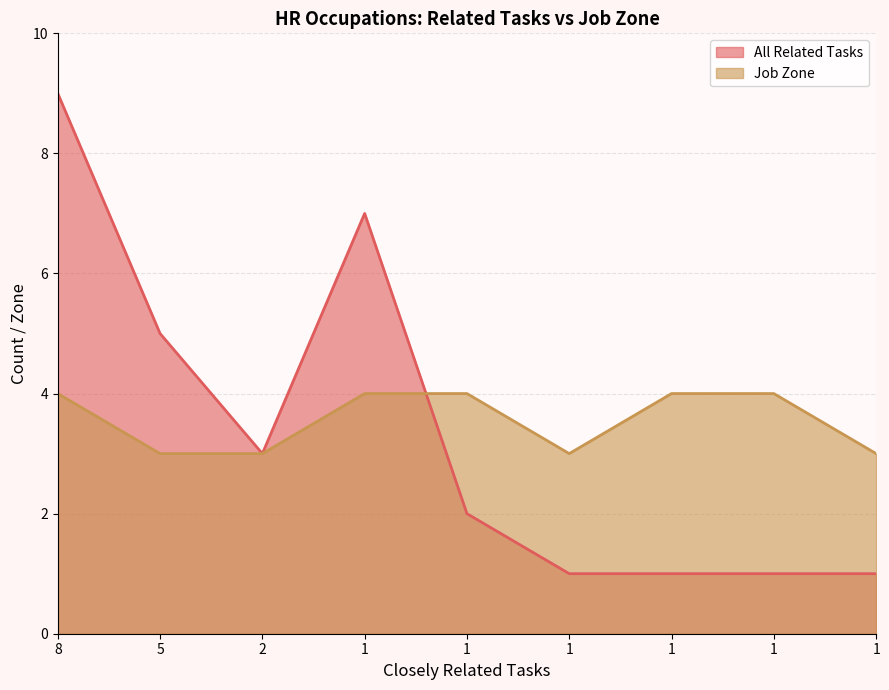

What is the maximum value shown in the chart?

9